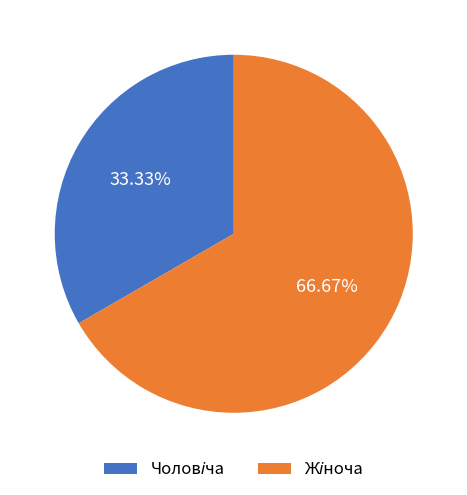

Is there any slice that represents more than half of the pie?

Yes